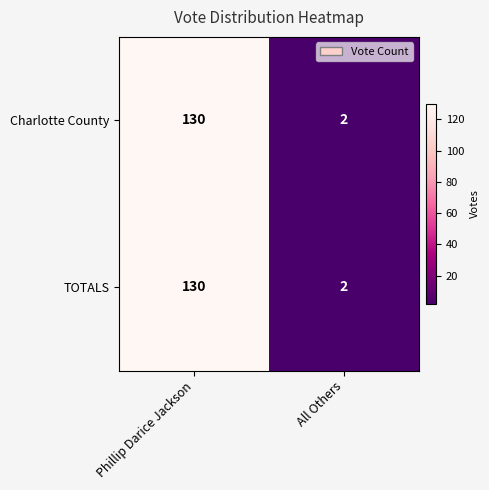

Which category has the lowest value across all series?

All Others